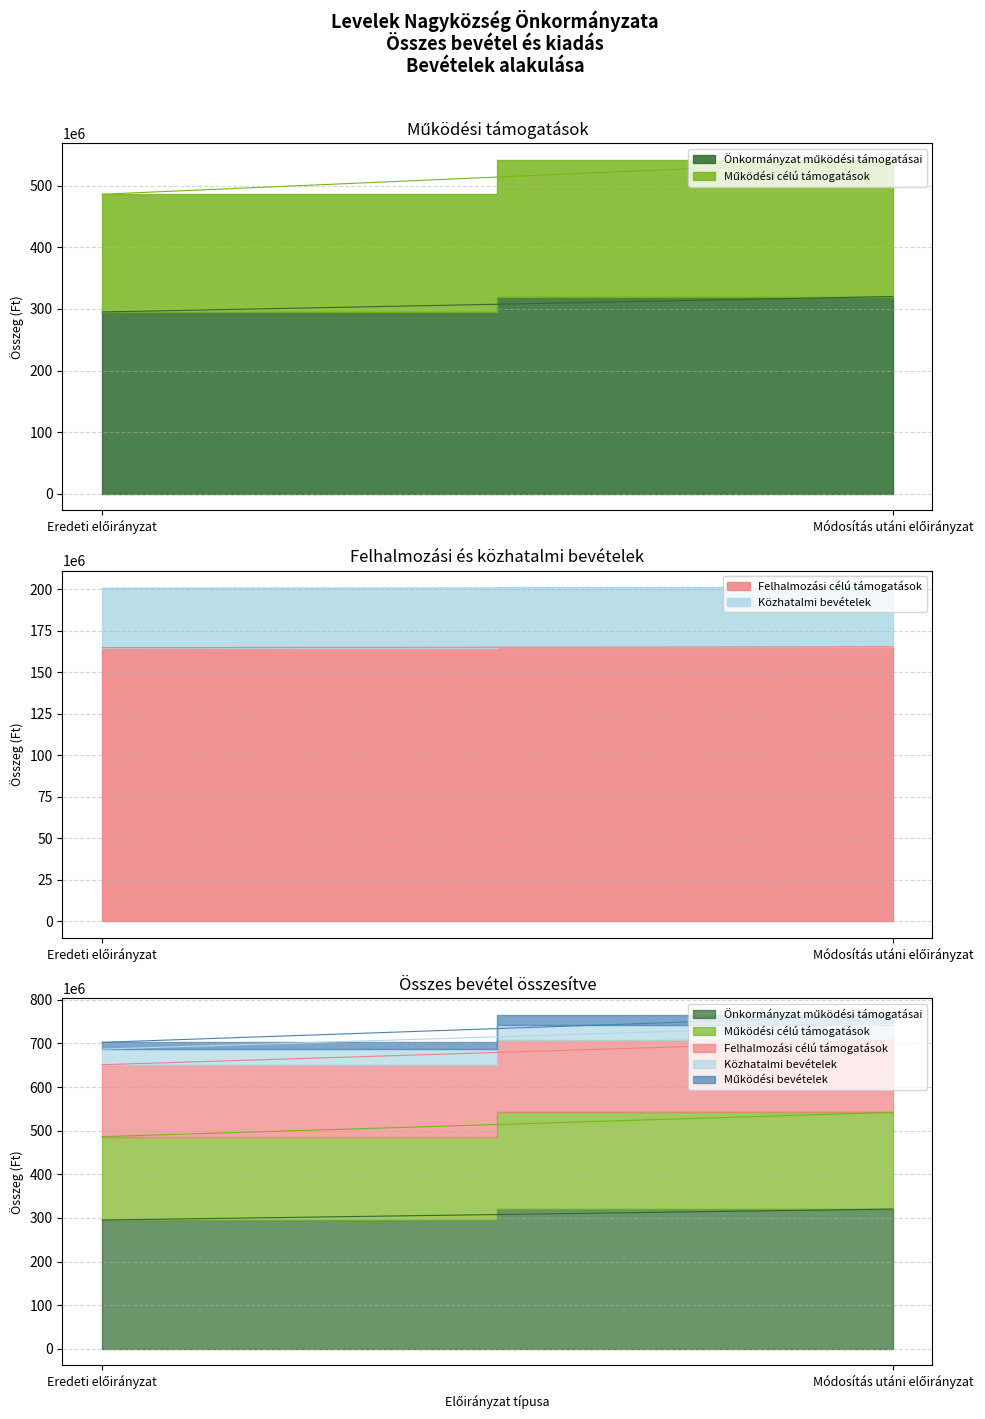

Reading left to right, transcribe all the data shown in this chart.

Önkormányzat működési támogatásai: Eredeti előirányzat=295176323	Módosítás utáni előirányzat=320279107
Működési célú támogatások: Eredeti előirányzat=191152875	Módosítás utáni előirányzat=221859663
Felhalmozási célú támogatások: Eredeti előirányzat=164915859	Módosítás utáni előirányzat=165415859
Közhatalmi bevételek: Eredeti előirányzat=35844000	Módosítás utáni előirányzat=35844000
Működési bevételek: Eredeti előirányzat=15525232	Módosítás utáni előirányzat=22227680